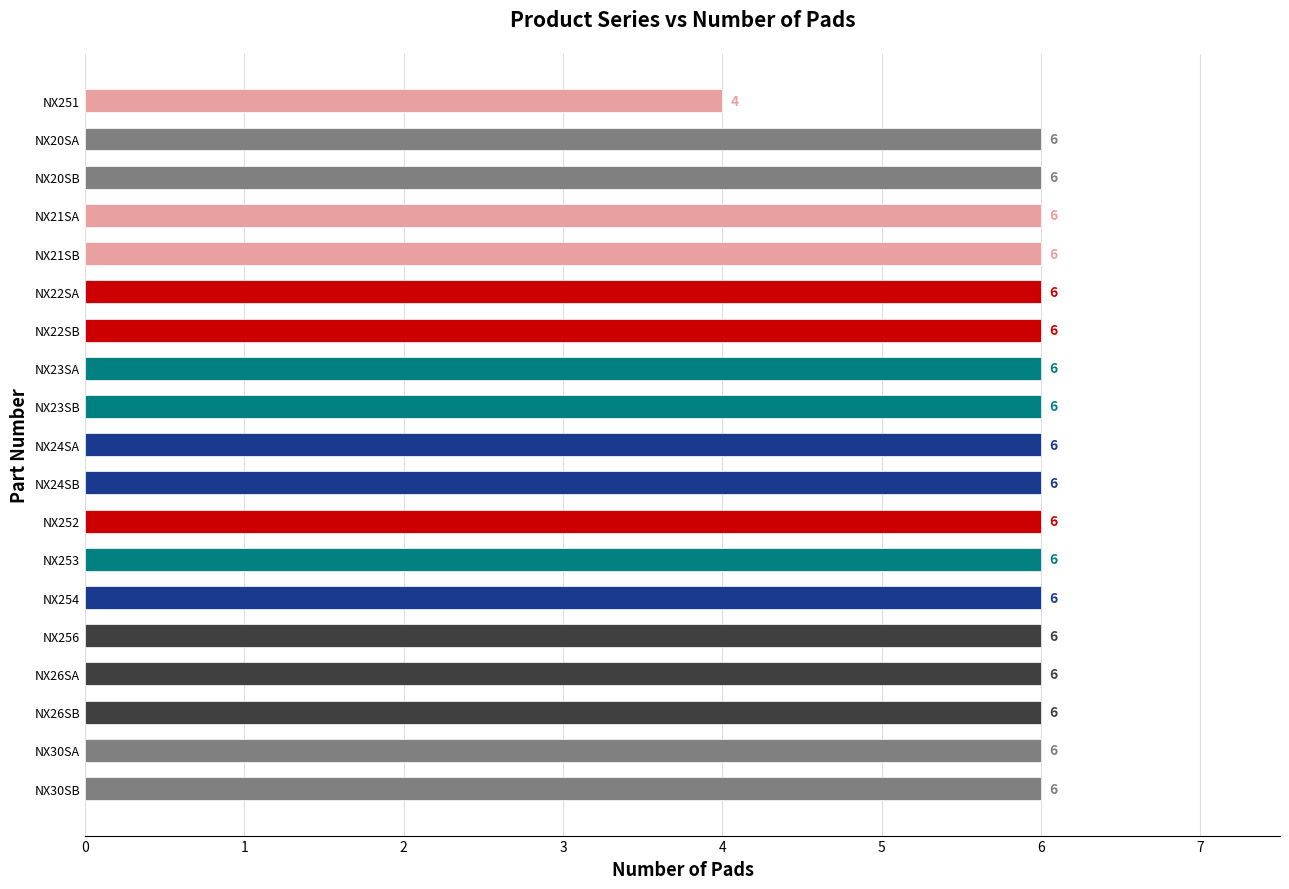

What is the difference between the maximum and minimum values?

2